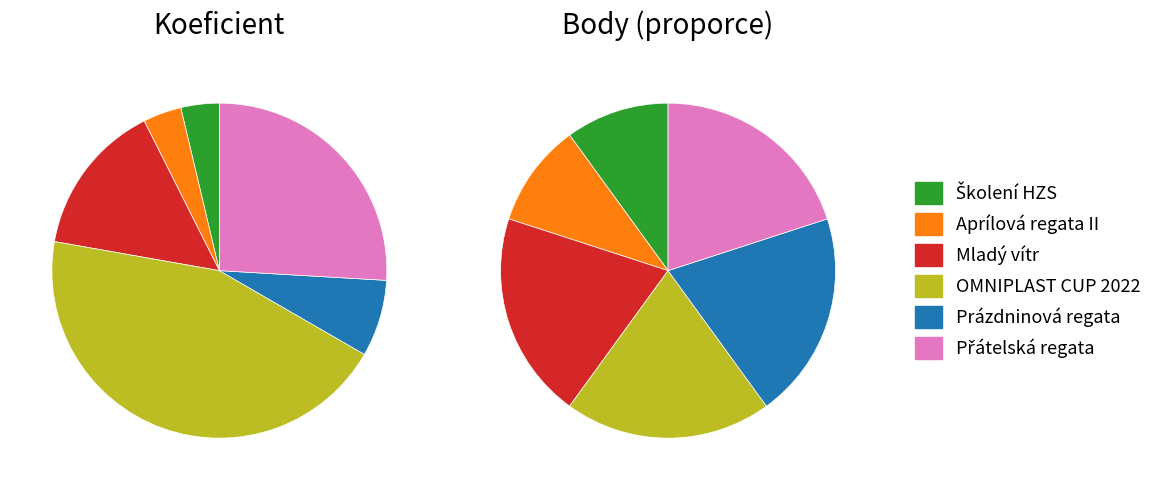

True or false: 229908 accounts for 17% of the total.

False